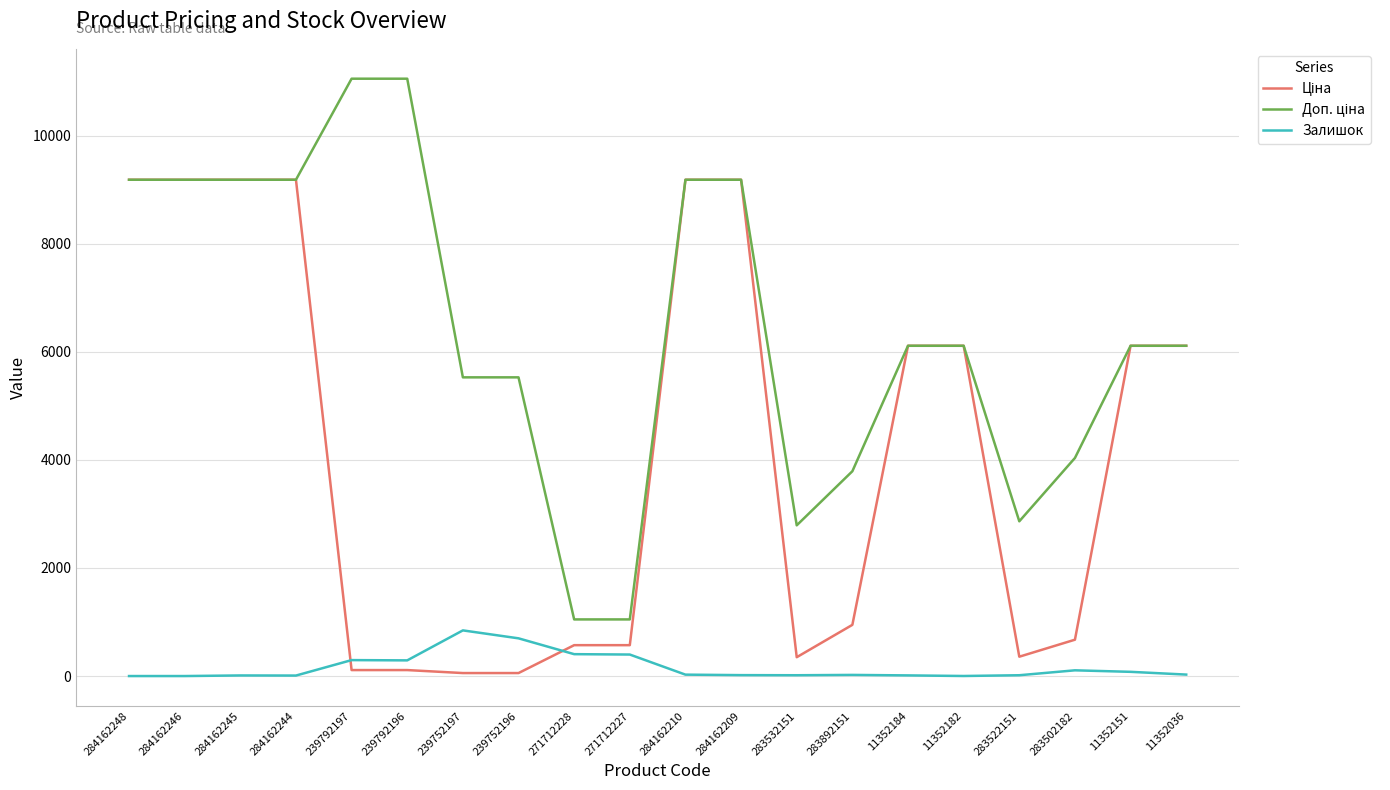

What is the greatest value displayed?

11055.0